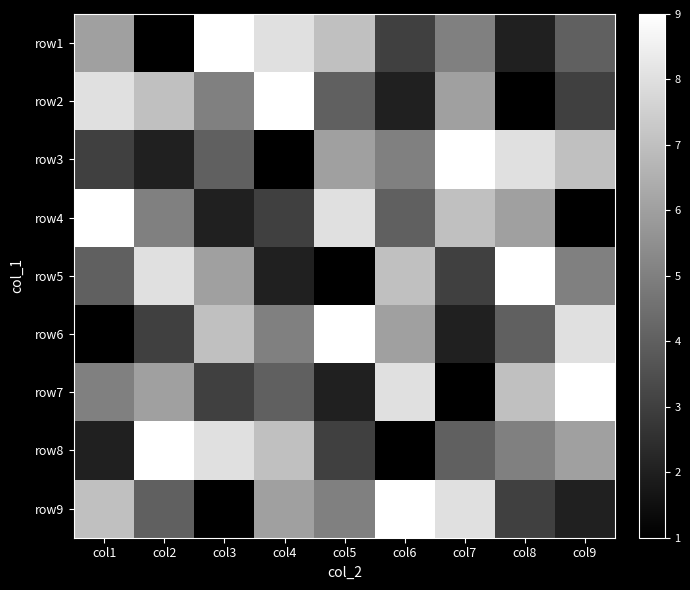

Rank the series by their maximum value, from highest to lowest.

row1, row2, row3, row4, row5, row6, row7, row8, row9